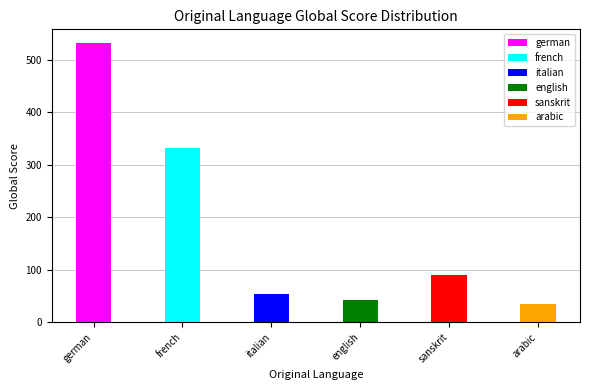

The value at french is 331. True or false?

True